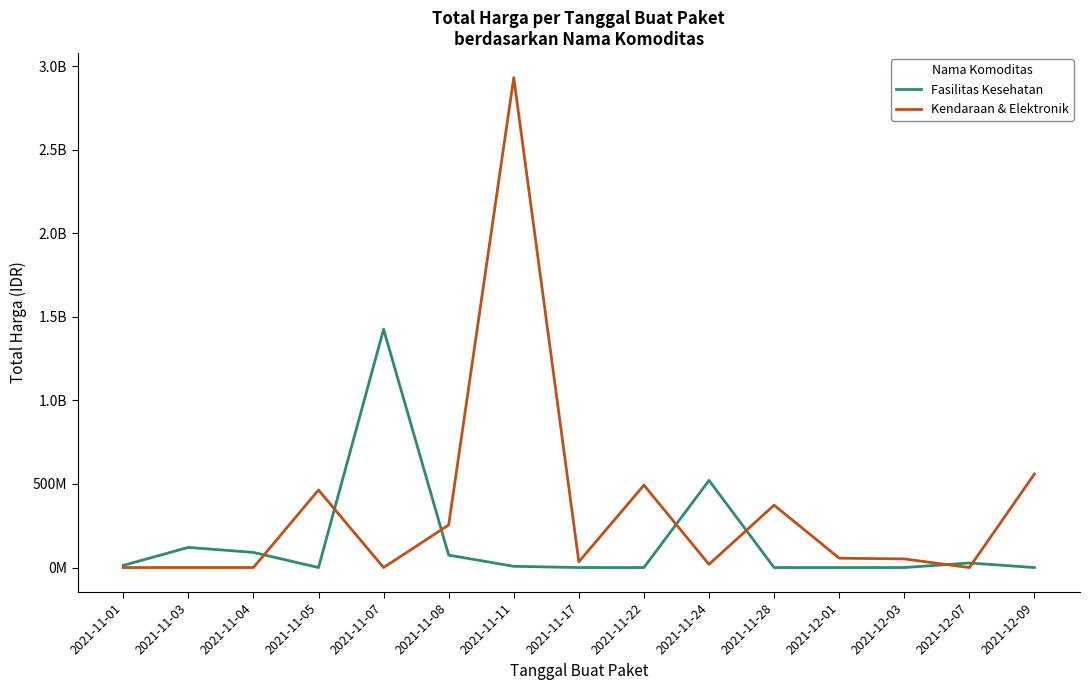

True or false: Fasilitas Kesehatan has more than 2 interior local peaks.

True